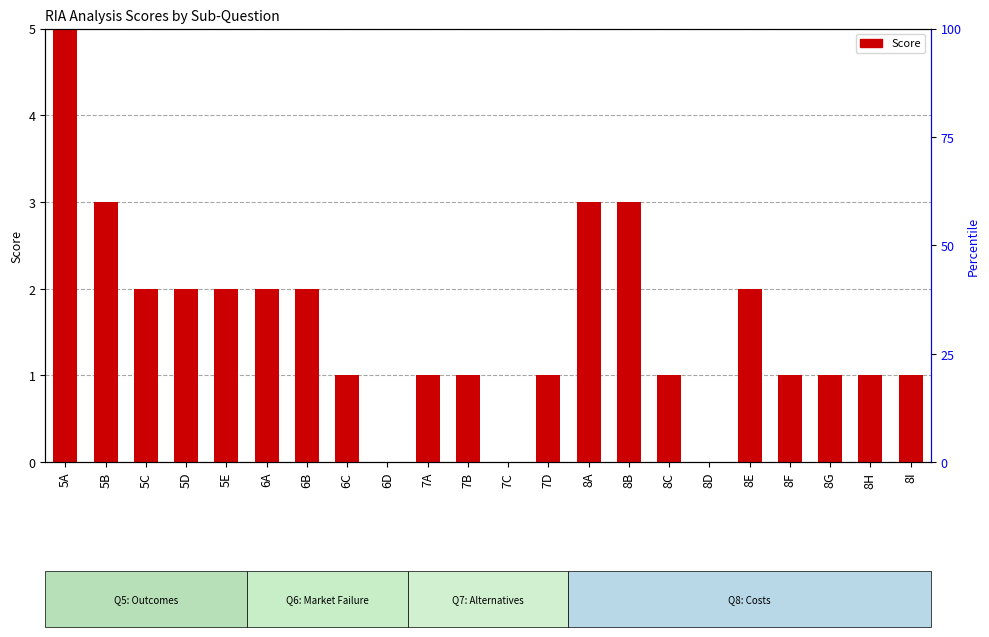

What is the change in value from 6B to 8B?

+1